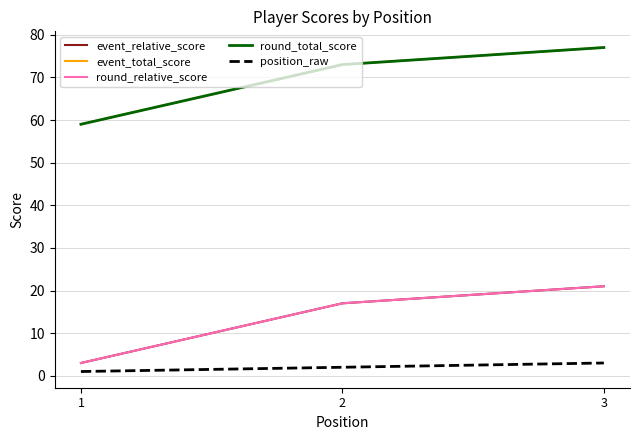

True or false: round_relative_score has a value of 21 at 3.

True